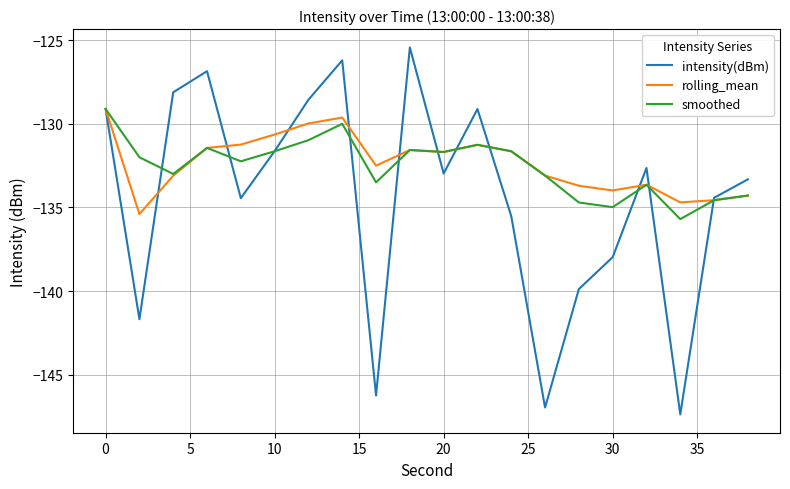

True or false: intensity(dBm) and smoothed intersect in this chart.

True